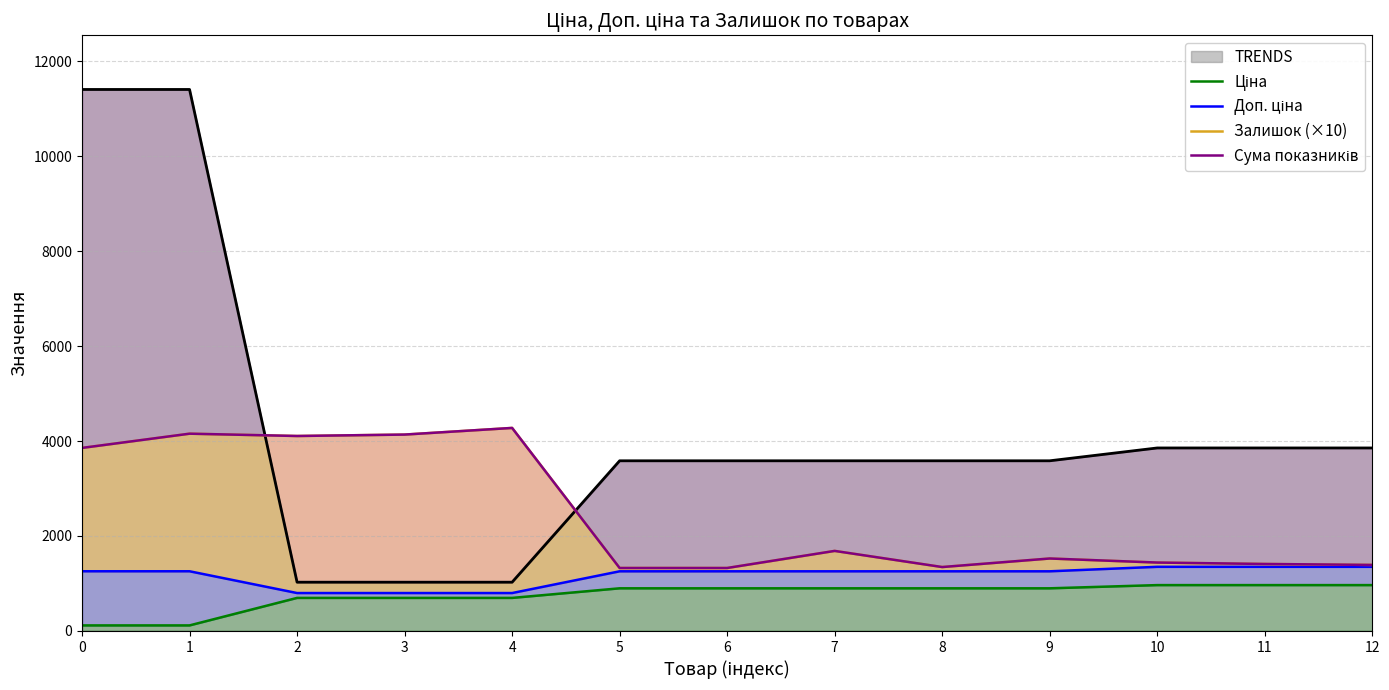

True or false: Залишок (×10) has more than 1 points higher than both neighbors.

True